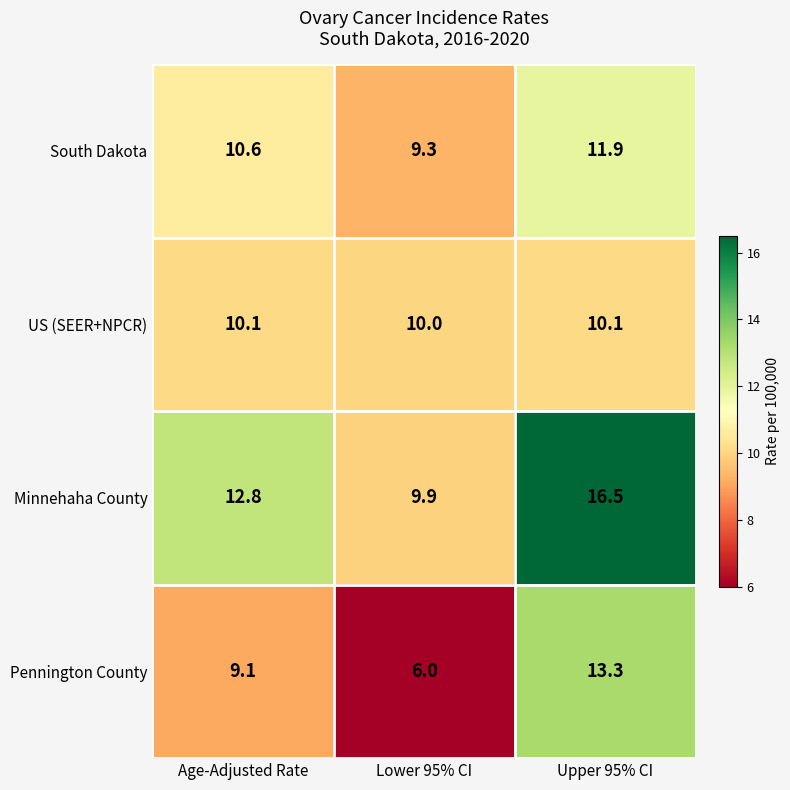

What is the total value across all series at Lower 95% CI?

35.2